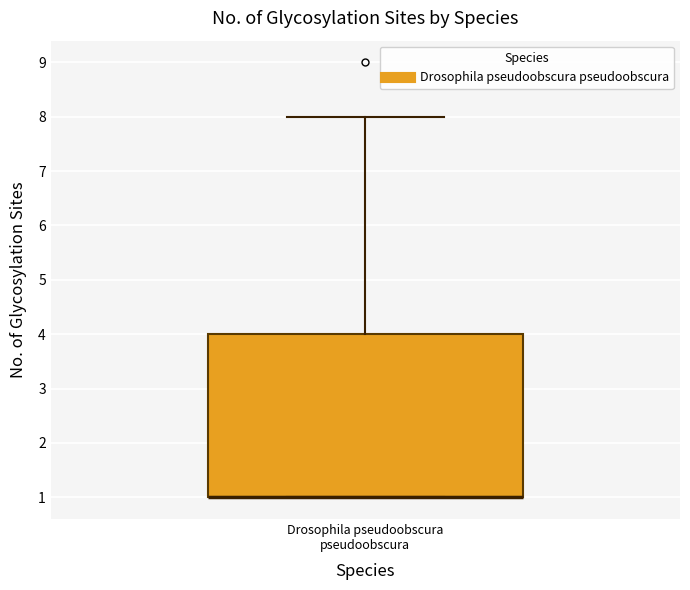

Read this box plot against the y-axis: the position of the median line, the range covered by the box, and the ends of both whiskers. The values are not printed on the chart, so give them approximately, as read against the axis.

median 1 (drawn on the box's lower edge), box 1 to 4, whiskers 1 to 8